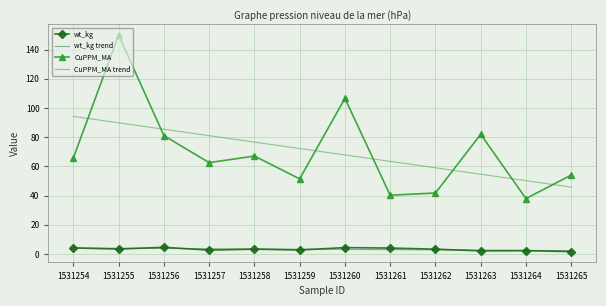

What is the difference between the second highest and minimum values in the CuPPM_MA series?

68.6